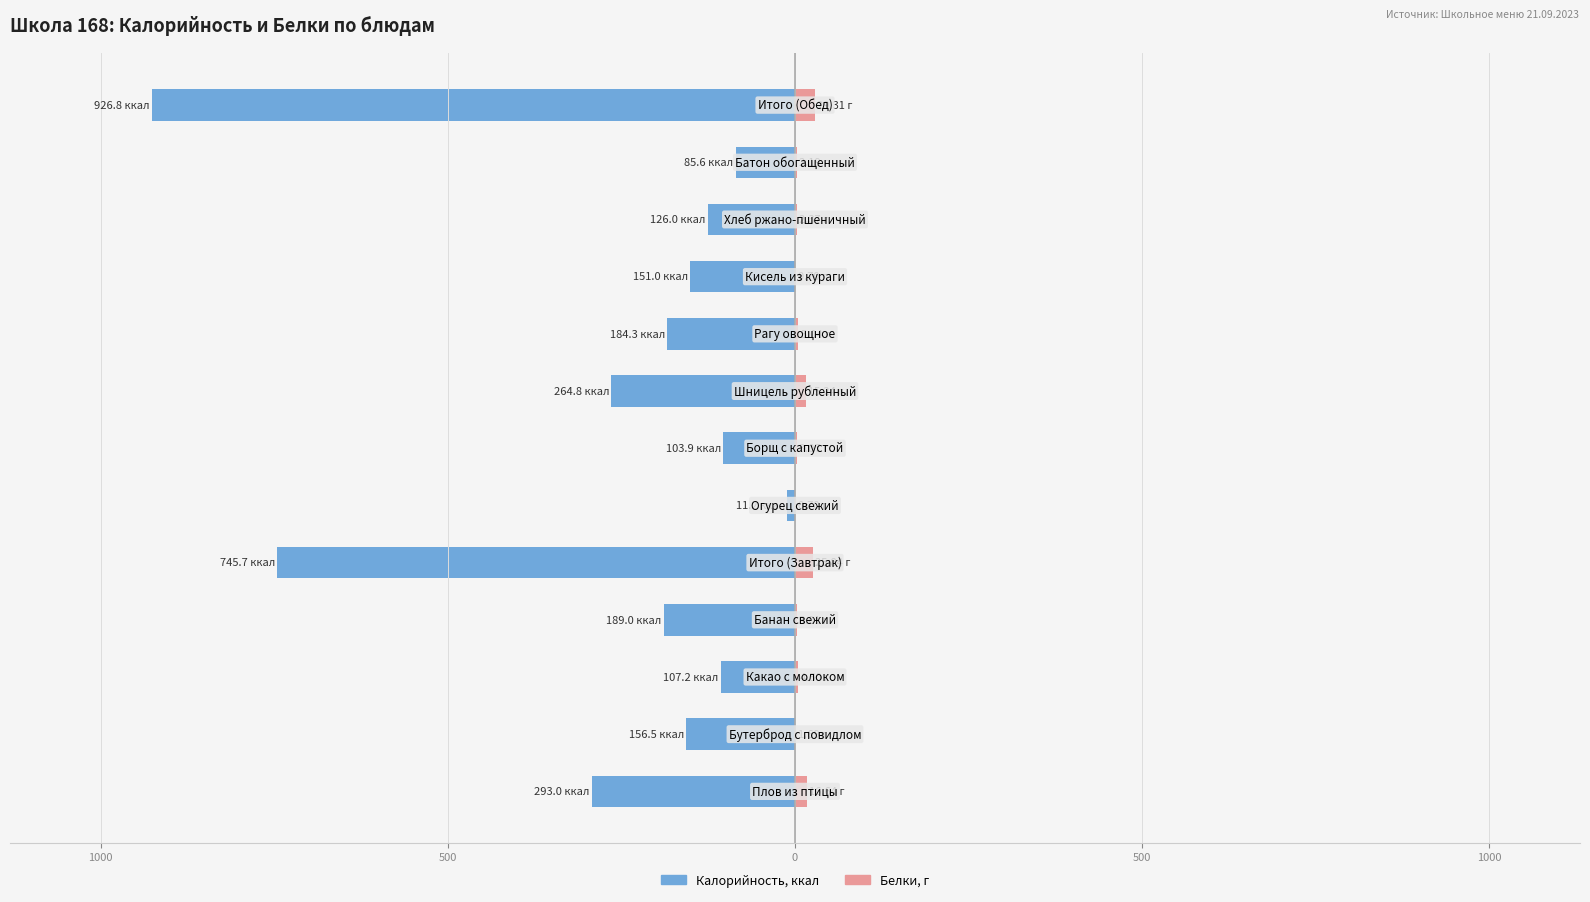

Between 1500 and 10, which is larger?

1500